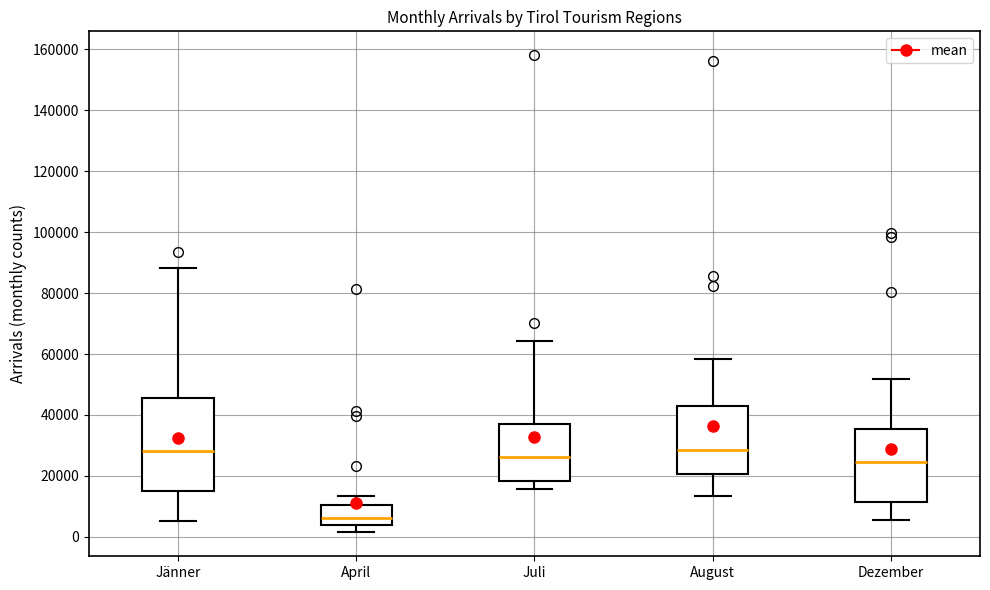

Where does the upper whisker of the box for Jänner end on the y-axis? The values are not printed on the chart, so give them approximately, as read against the axis.

88000